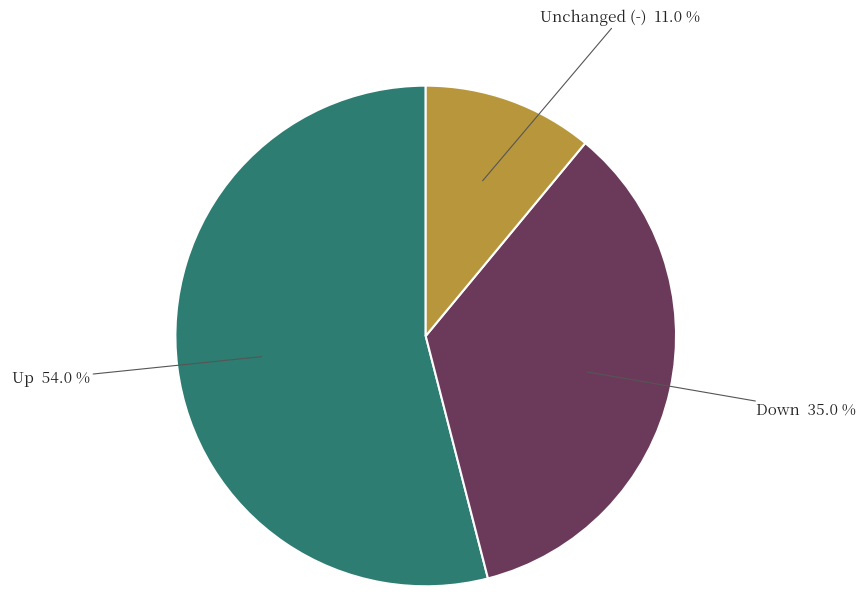

How many segments does this pie chart have?

3